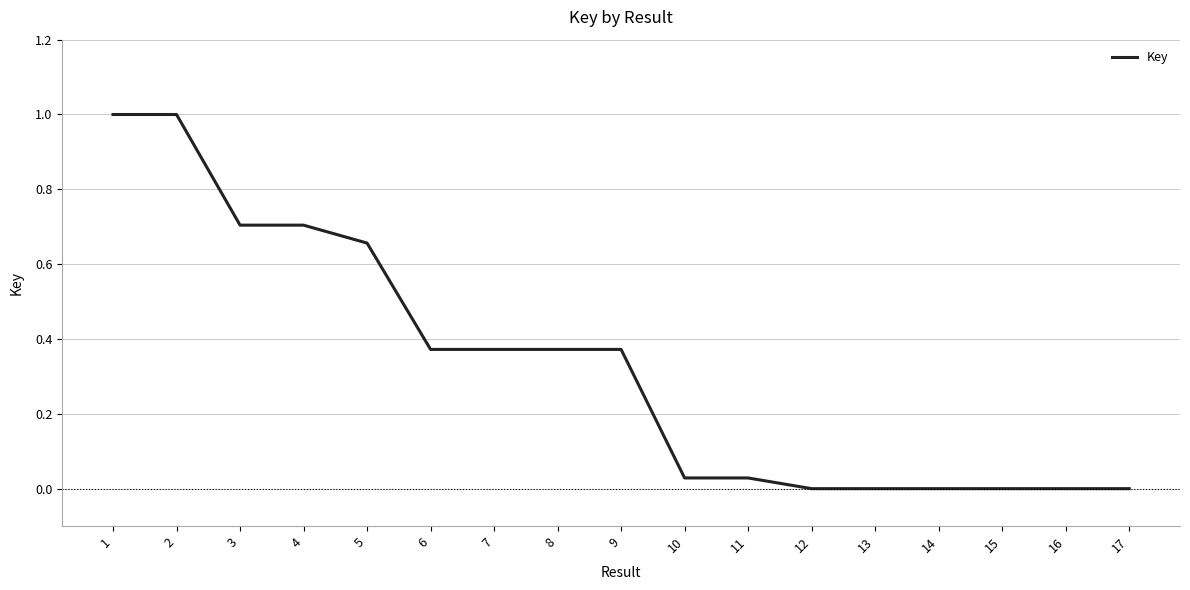

What is the difference between the maximum and minimum values?

1.0